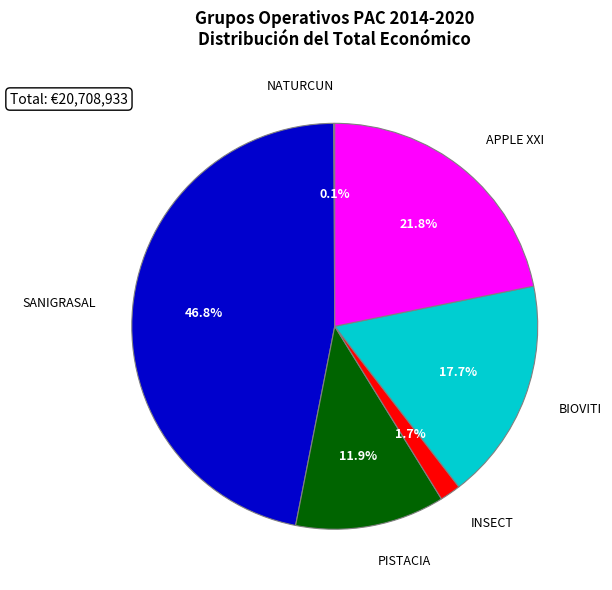

What percentage is the PISTACIA slice, to the nearest percent?

12%